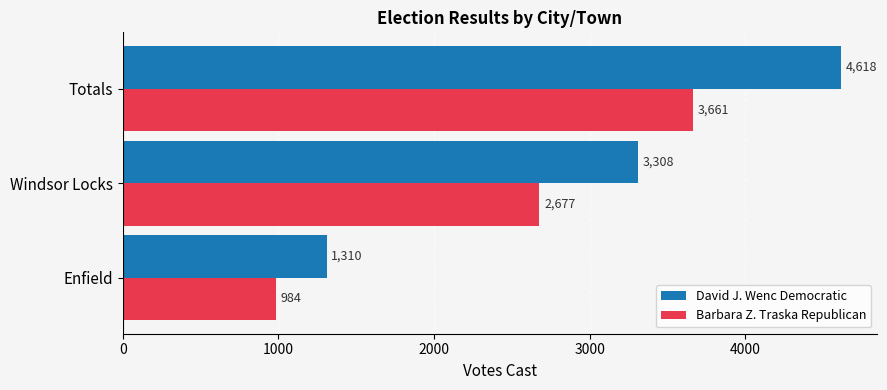

What is the difference between the maximum and minimum values in the David J. Wenc Democratic series?

3308